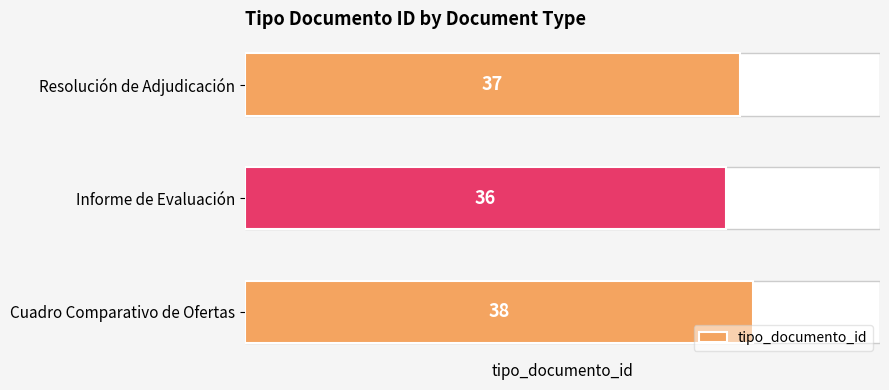

What is the value of the 1st bar from the left?

38